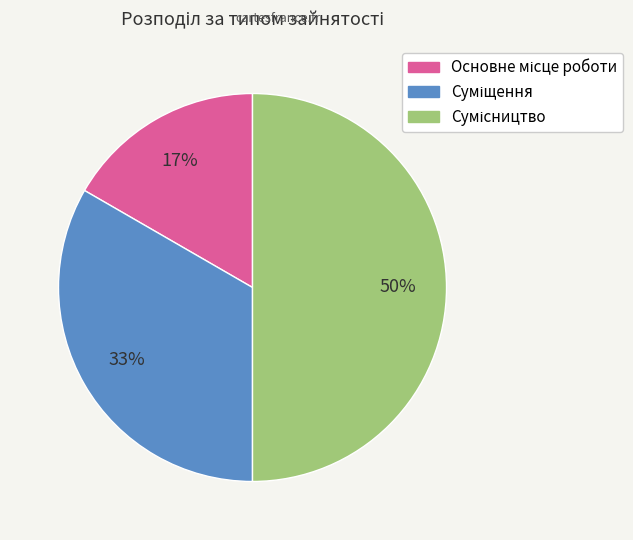

To the nearest percent, what is the difference between the largest and smallest slice percentages?

33%